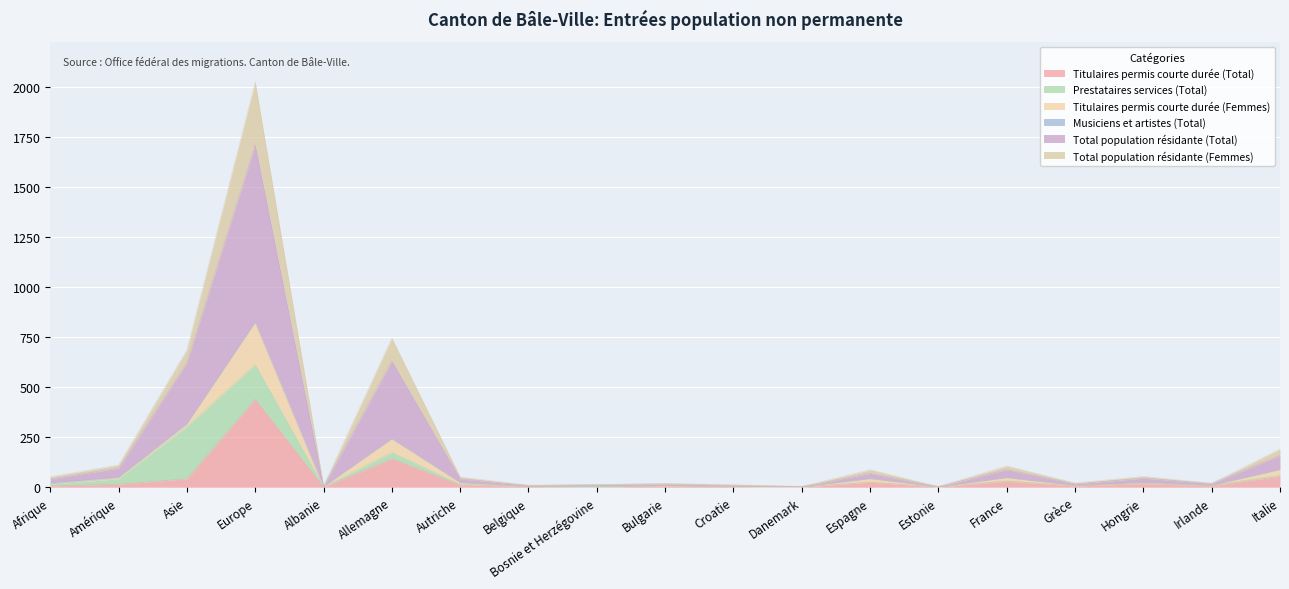

At which category is the sum across all series the highest?

Europe